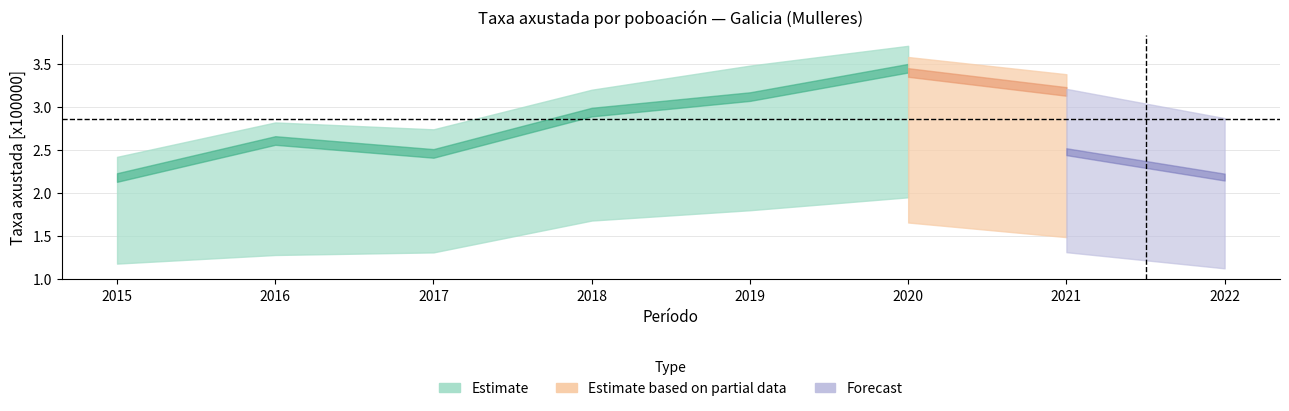

True or false: Taxa axustada (Pob. 2001)[x100000] has a value of 3.0 at 2015.

False